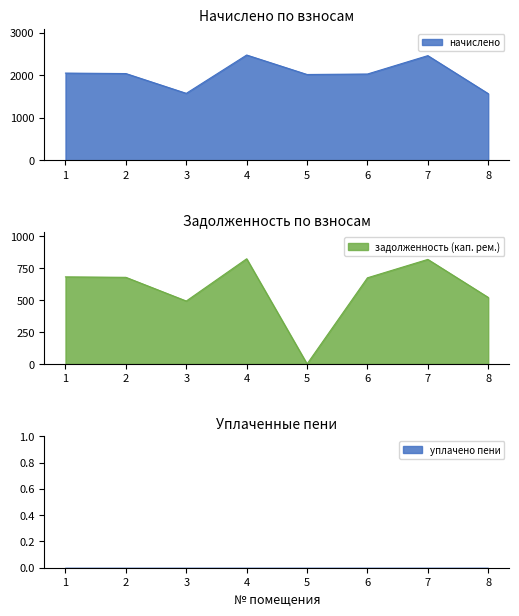

What is the maximum value for начислено?

2474.6